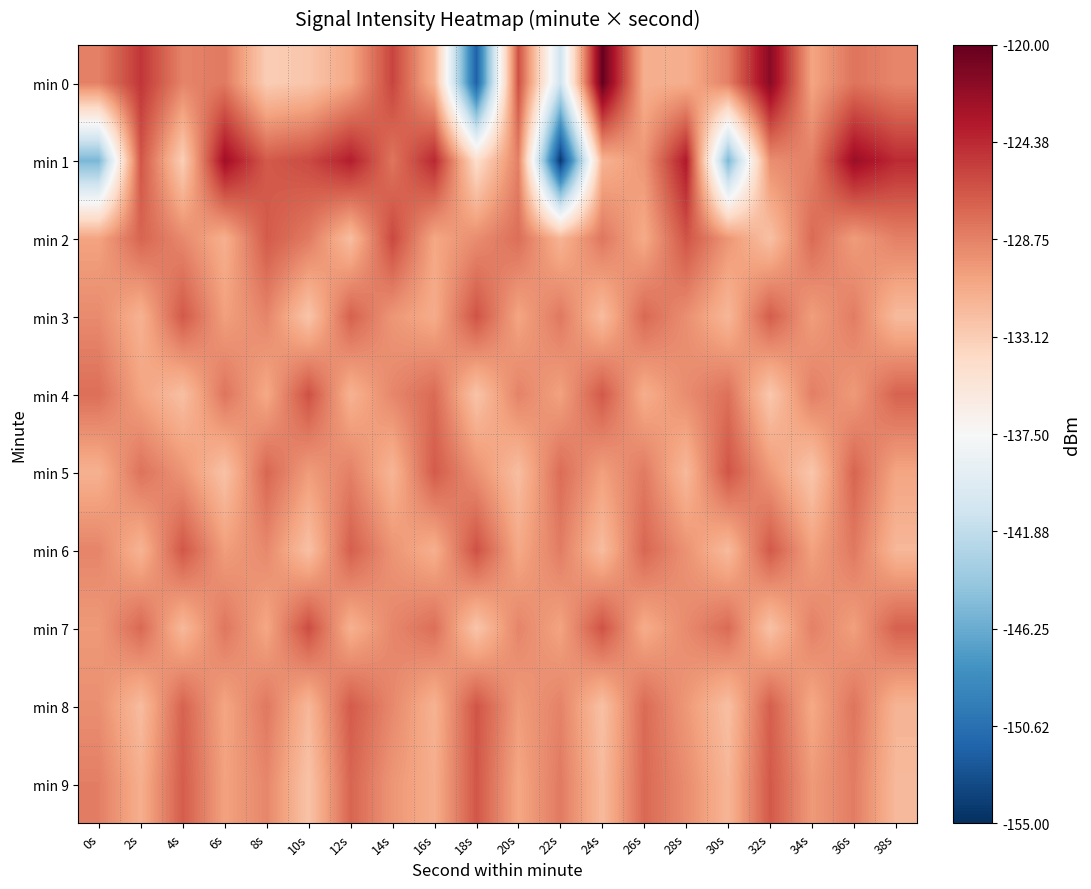

Reading right to left, extract all data points from this chart.

min 0: 38s=-129.0	36s=-128.1	34s=-130.6	32s=-121.6	30s=-128.7	28s=-131.1	26s=-131.2	24s=-120.1	22s=-141.0	20s=-126.3	18s=-151.7	16s=-131.5	14s=-125.7	12s=-130.7	10s=-132.7	8s=-133.1	6s=-128.4	4s=-128.9	2s=-125.0	0s=-128.7
min 1: 38s=-124.4	36s=-122.5	34s=-128.6	32s=-129.4	30s=-145.4	28s=-123.6	26s=-129.8	24s=-131.4	22s=-154.4	20s=-128.6	18s=-134.4	16s=-124.3	14s=-128.1	12s=-123.8	10s=-126.0	8s=-126.8	6s=-122.7	4s=-133.2	2s=-126.5	0s=-145.5
min 2: 38s=-128.7	36s=-130.1	34s=-127.6	32s=-132.3	30s=-129.8	28s=-126.5	26s=-130.9	24s=-128.2	22s=-131.5	20s=-127.8	18s=-129.3	16s=-130.7	14s=-125.9	12s=-132.1	10s=-128.4	8s=-126.8	6s=-131.2	4s=-129.1	2s=-127.3	0s=-130.5
min 3: 38s=-131.9	36s=-128.5	34s=-130.2	32s=-126.9	30s=-131.7	28s=-129.4	26s=-127.5	24s=-132.0	22s=-128.3	20s=-130.6	18s=-126.4	16s=-131.0	14s=-129.8	12s=-127.1	10s=-132.6	8s=-128.9	6s=-130.3	4s=-126.7	2s=-131.4	0s=-129.2
min 4: 38s=-127.2	36s=-130.0	34s=-128.6	32s=-132.8	30s=-127.9	28s=-129.3	26s=-131.1	24s=-126.7	22s=-130.4	20s=-128.8	18s=-132.5	16s=-127.6	14s=-129.0	12s=-131.4	10s=-126.3	8s=-130.8	6s=-128.1	4s=-132.2	2s=-130.5	0s=-127.8
min 5: 38s=-130.6	36s=-127.3	34s=-132.7	32s=-129.9	30s=-126.5	28s=-131.8	26s=-128.4	24s=-130.3	22s=-127.7	20s=-132.1	18s=-129.5	16s=-126.8	14s=-131.6	12s=-128.7	10s=-130.1	8s=-127.4	6s=-132.4	4s=-129.7	2s=-128.0	0s=-131.3
min 6: 38s=-131.7	36s=-128.3	34s=-130.4	32s=-126.7	30s=-131.9	28s=-129.6	26s=-127.4	24s=-132.0	22s=-128.5	20s=-130.8	18s=-126.3	16s=-131.2	14s=-129.7	12s=-127.0	10s=-132.3	8s=-129.1	6s=-130.2	4s=-126.6	2s=-131.5	0s=-128.9
min 7: 38s=-127.1	36s=-130.3	34s=-128.7	32s=-132.4	30s=-127.6	28s=-129.2	26s=-131.0	24s=-126.4	22s=-130.5	20s=-128.9	18s=-132.6	16s=-127.8	14s=-129.0	12s=-131.3	10s=-126.1	8s=-130.7	6s=-128.2	4s=-131.8	2s=-127.5	0s=-130.0
min 8: 38s=-131.5	36s=-128.1	34s=-130.8	32s=-127.0	30s=-132.2	28s=-129.9	26s=-127.6	24s=-132.3	22s=-128.8	20s=-130.1	18s=-126.5	16s=-131.4	14s=-129.1	12s=-126.8	10s=-131.7	8s=-128.3	6s=-130.6	4s=-127.2	2s=-132.0	0s=-129.4
min 9: 38s=-131.8	36s=-128.5	34s=-130.0	32s=-126.7	30s=-131.6	28s=-129.3	26s=-127.5	24s=-131.9	22s=-128.4	20s=-130.7	18s=-126.6	16s=-131.1	14s=-129.8	12s=-127.3	10s=-132.5	8s=-129.0	6s=-130.4	4s=-126.9	2s=-131.2	0s=-128.6